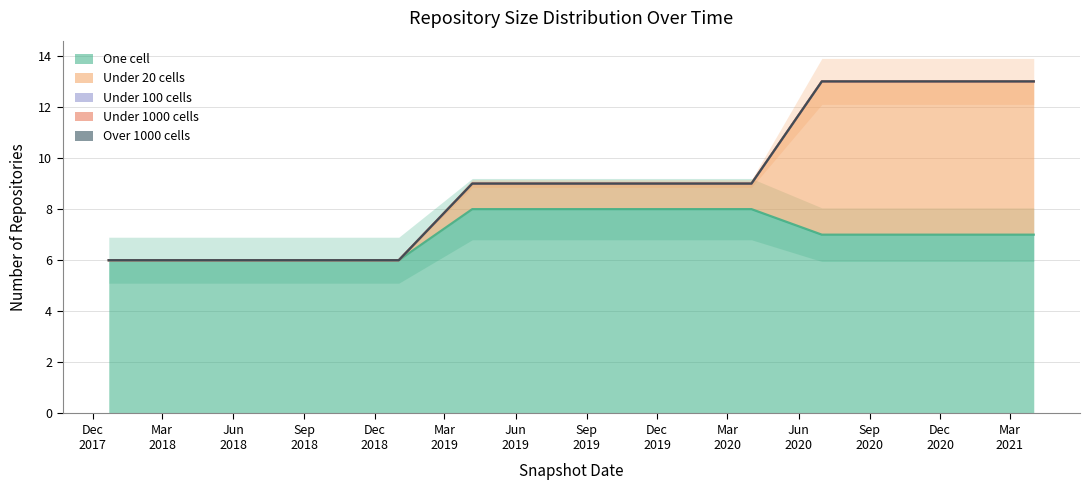

Which series changed the most between 2017-12-22 and 2020-04-01?

one_cell